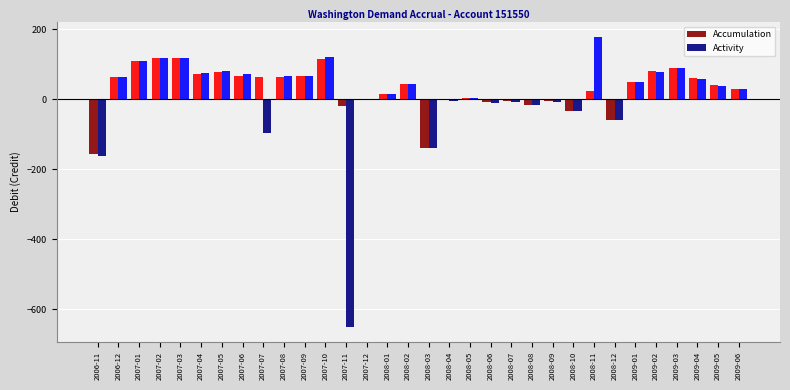

Is the value of Accumulation at 2006-12 greater than the value of Activity at 2008-04?

Yes